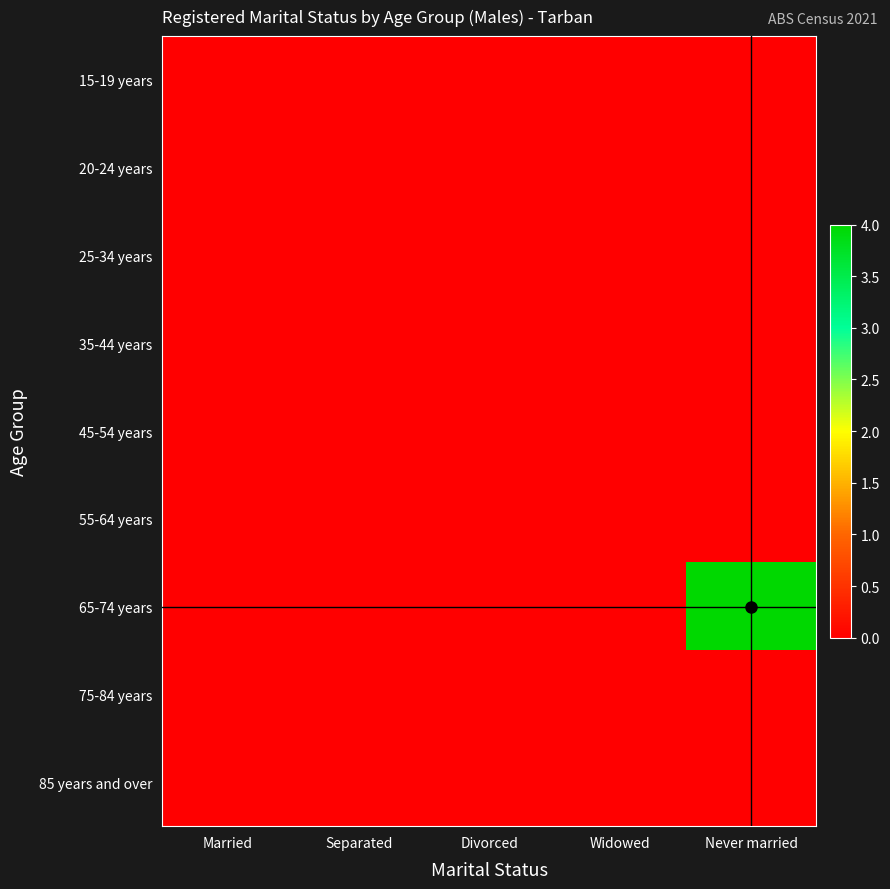

At how many categories does at least one series exceed 2?

1